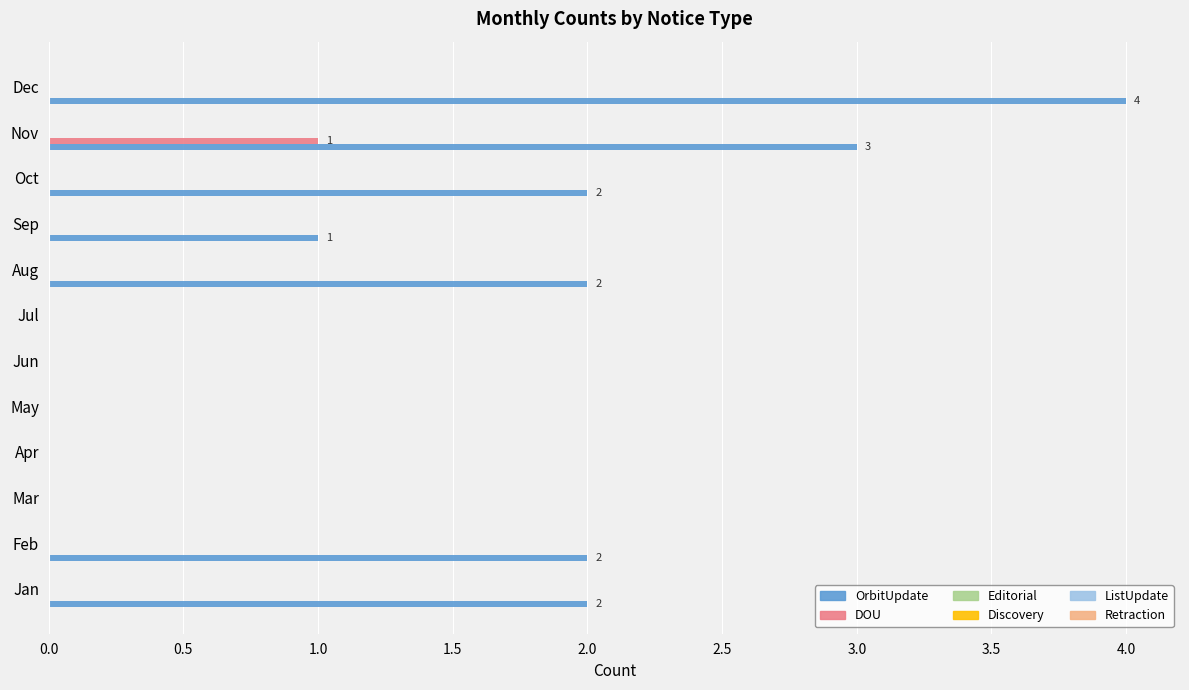

What is the highest value of the OrbitUpdate series?

4